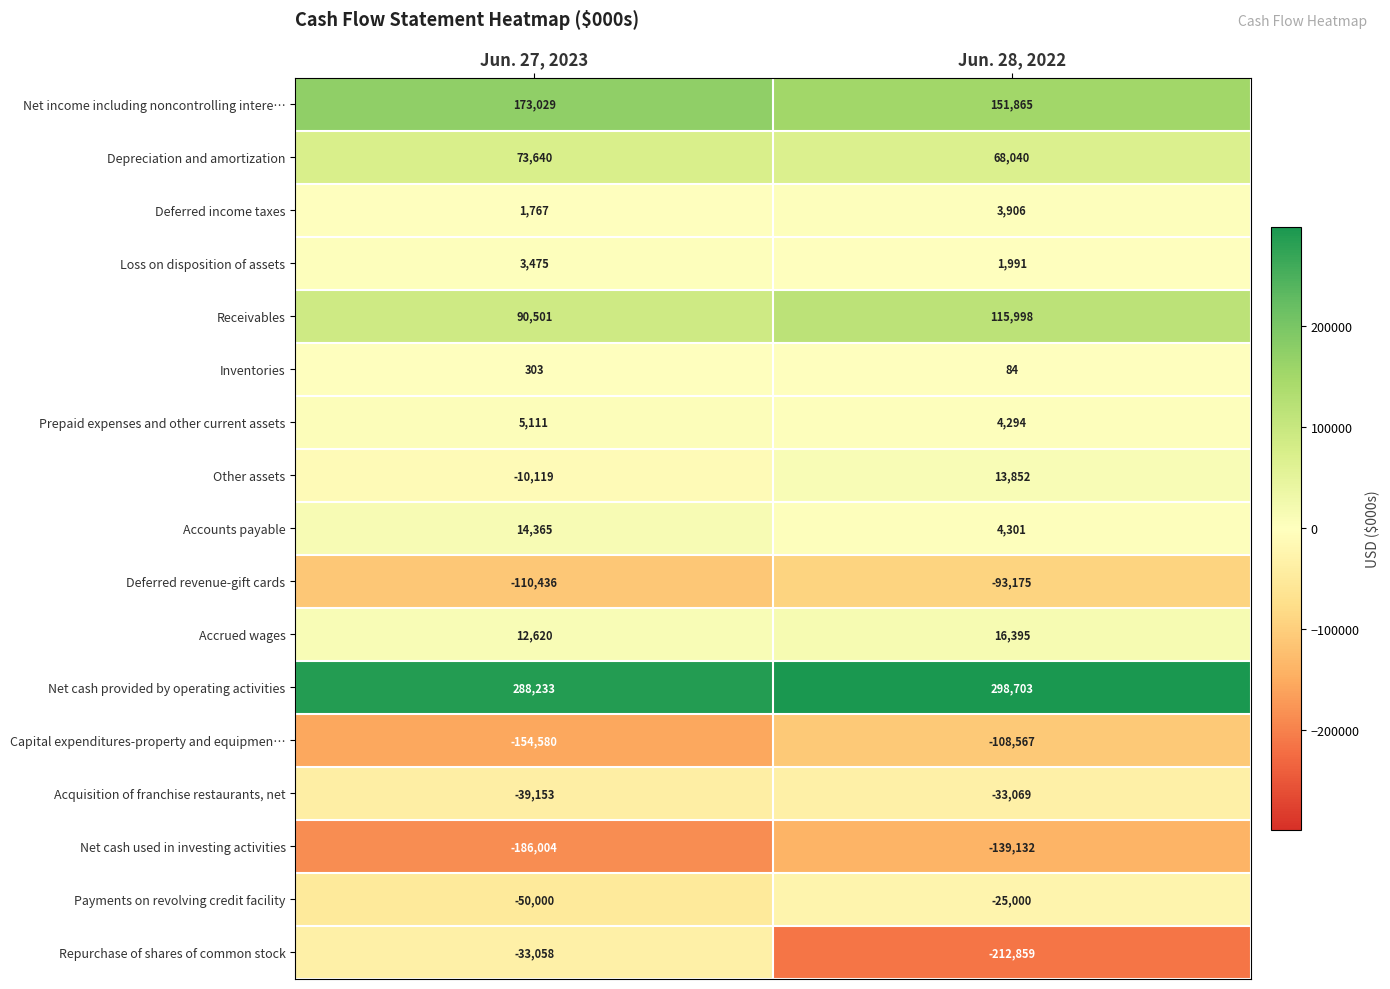

What is the maximum value shown in the chart?

298703